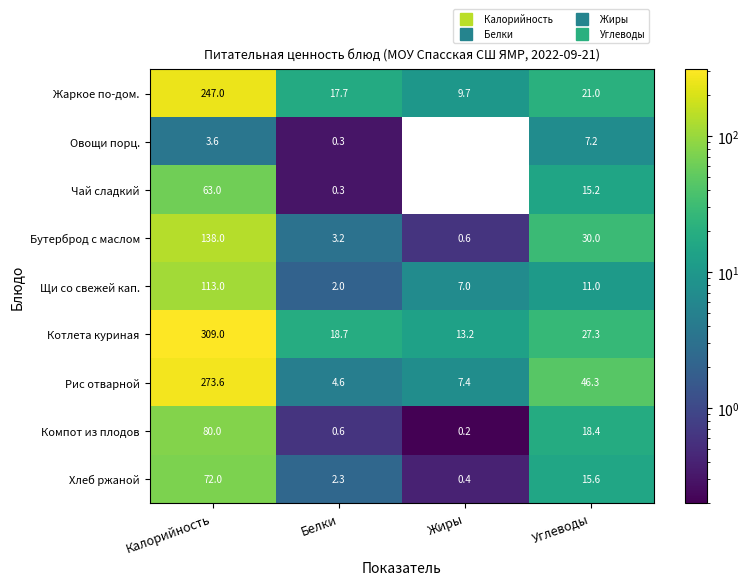

What is the total value across all series at Углеводы?

192.0